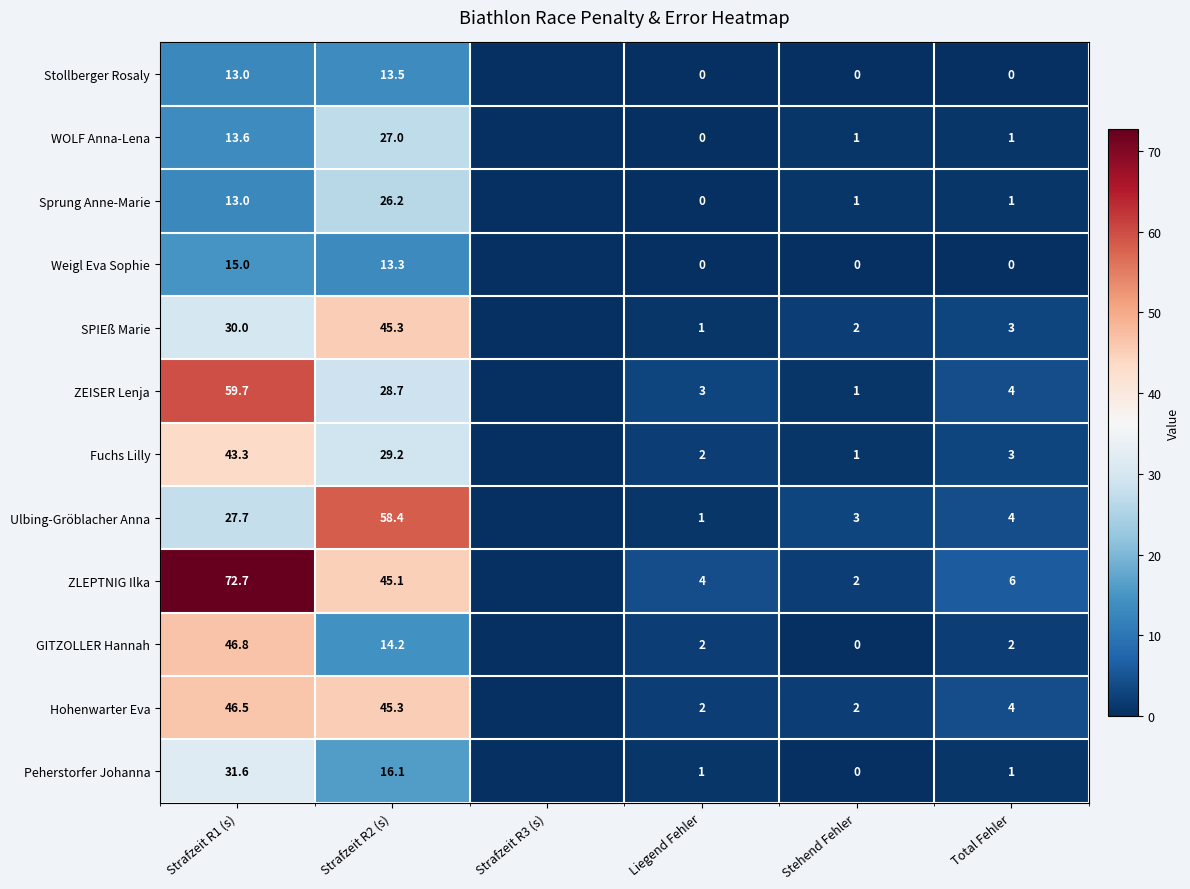

Is it true that Fuchs Lilly equals 2.0 at Liegend Fehler?

True